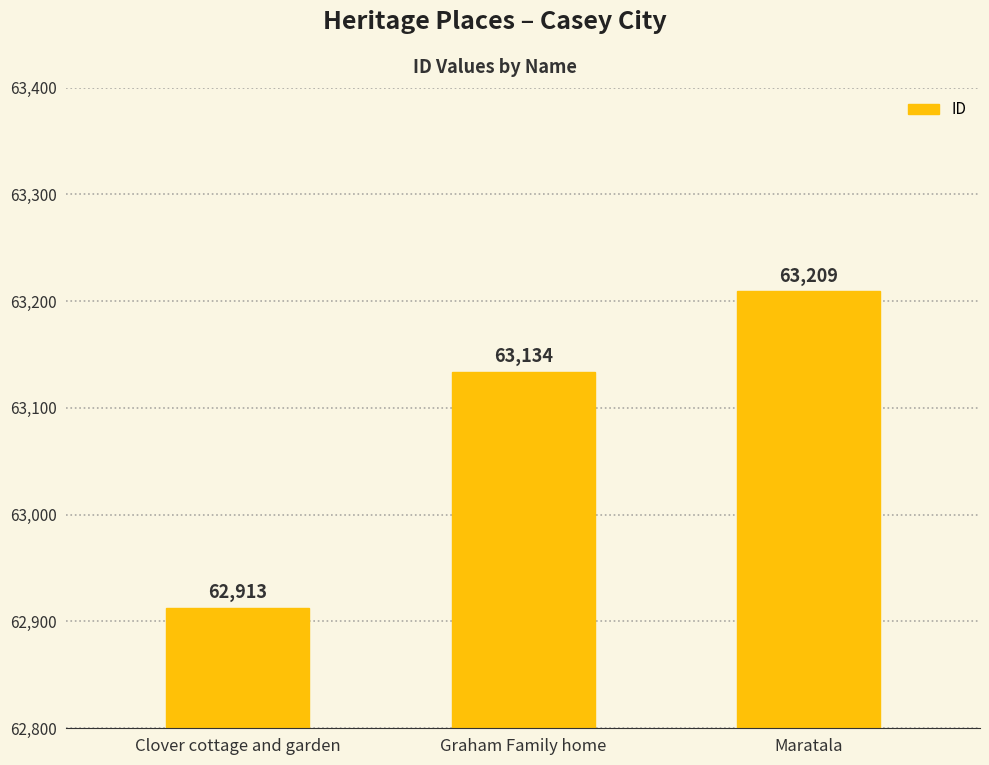

Rank the categories by value from highest to lowest.

Maratala, Graham Family home, Clover cottage and garden